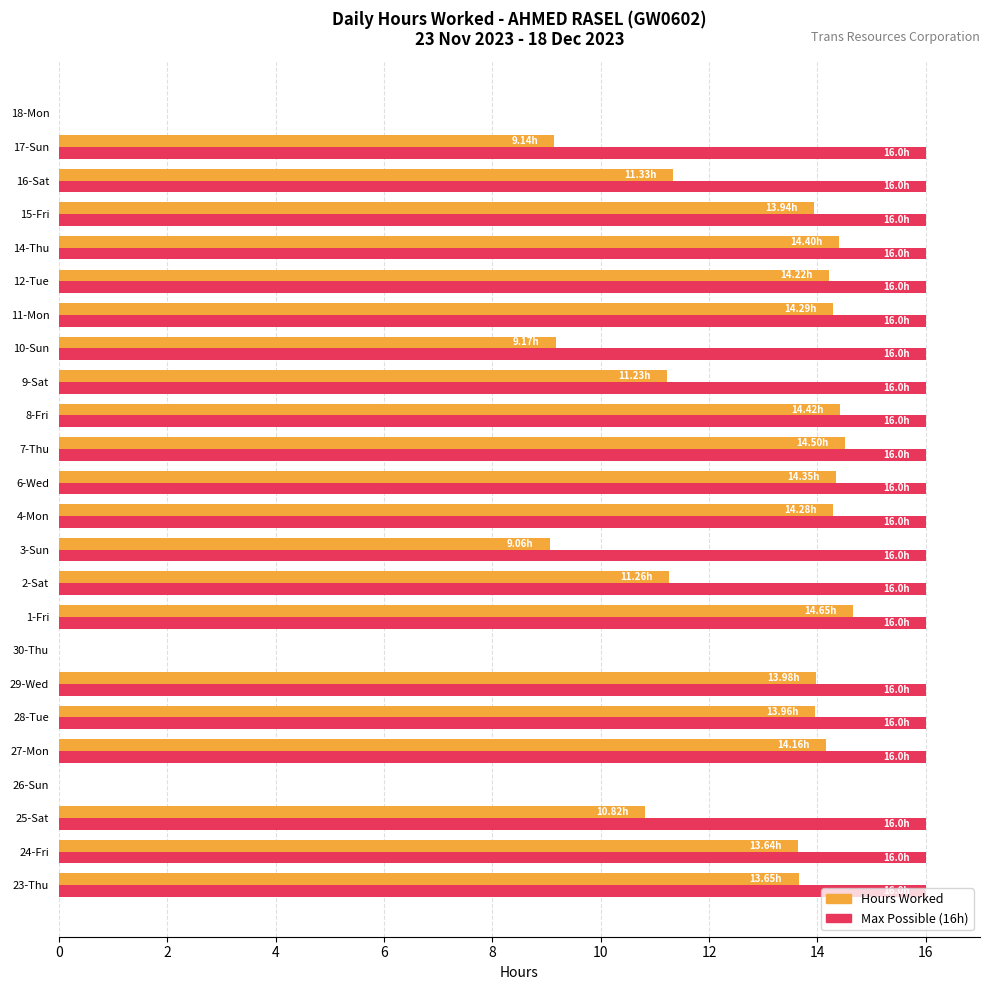

What is the total value across all series at 7-Thu?

30.5